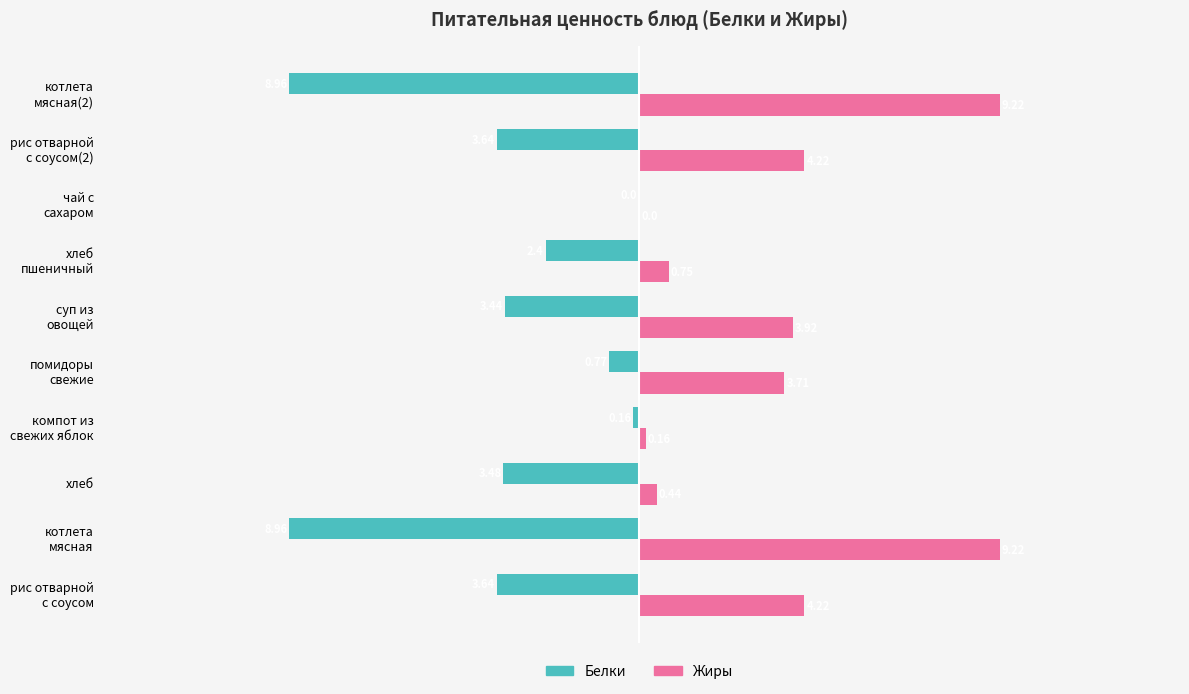

Which series has the largest total across all categories?

Жиры